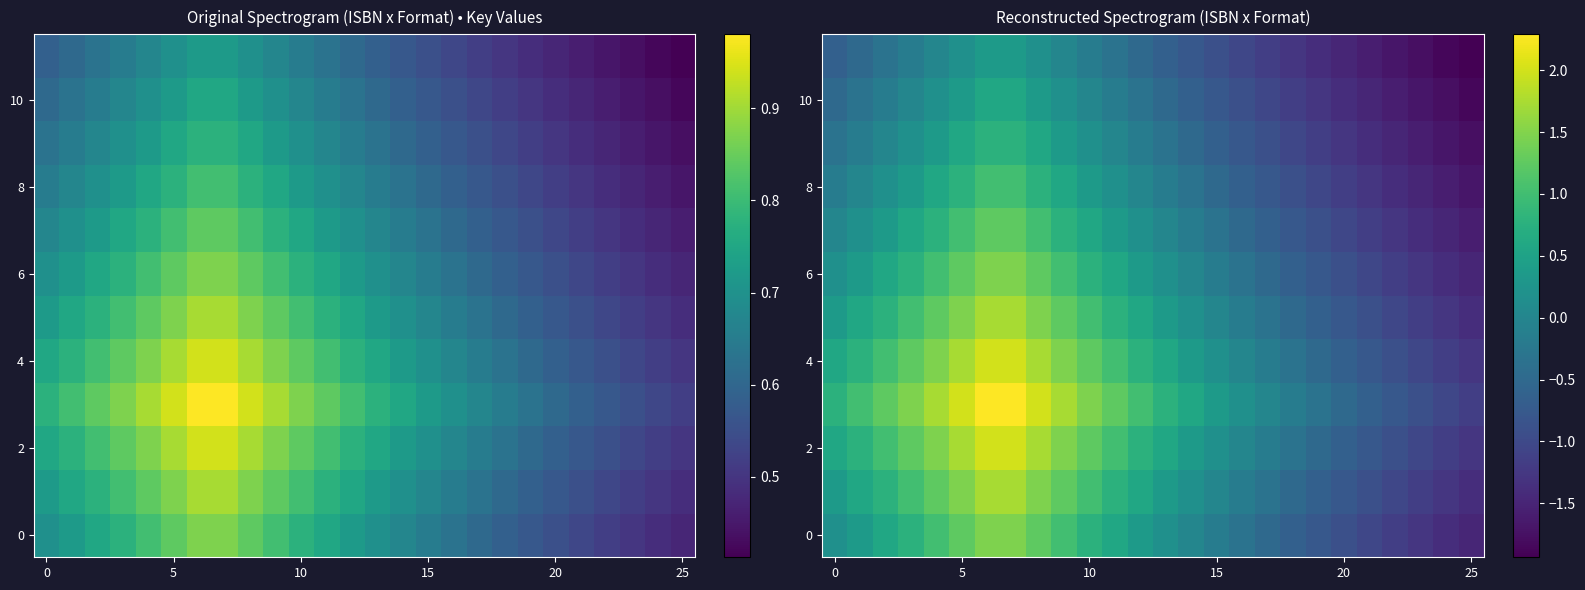

At how many categories does at least one series exceed 0?

18